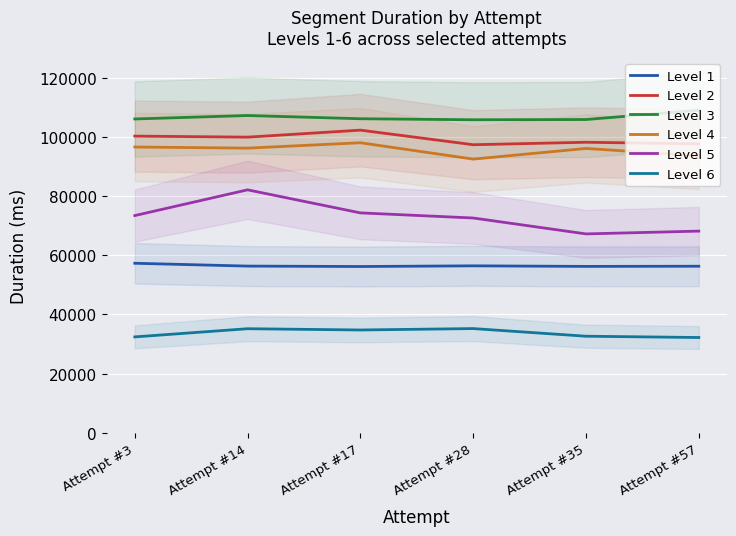

What is the value of the Level 2 point at the 3rd from the left?

102400